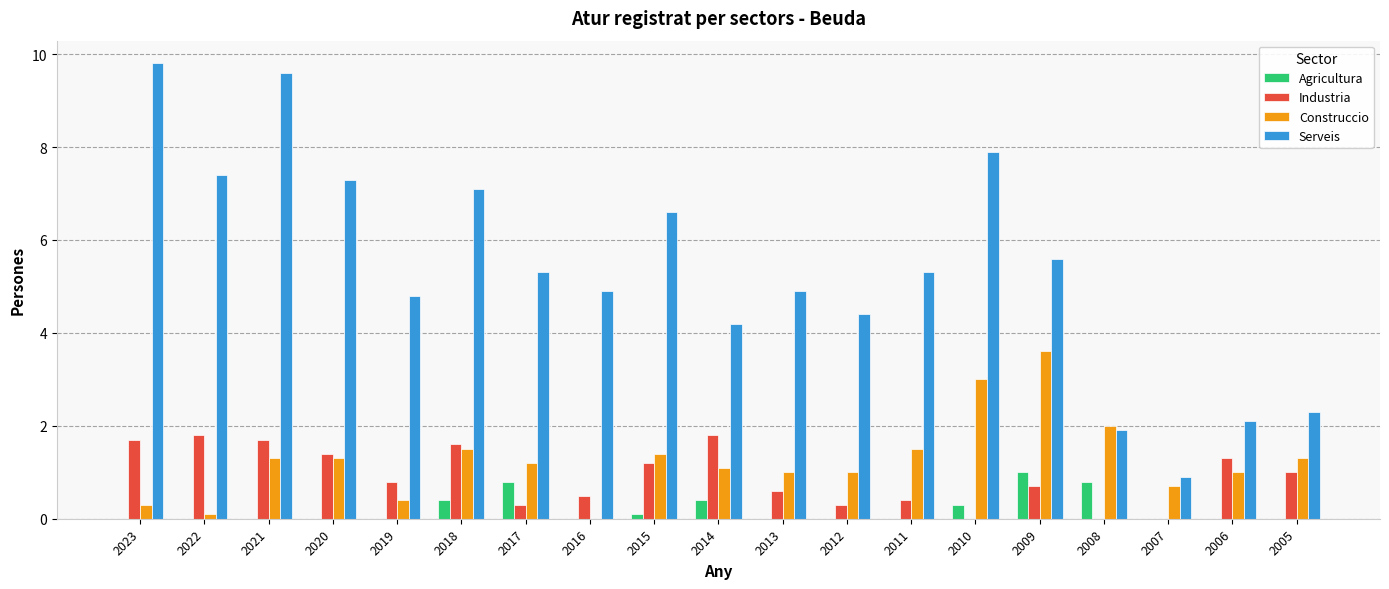

What is the maximum value shown in the chart?

9.8